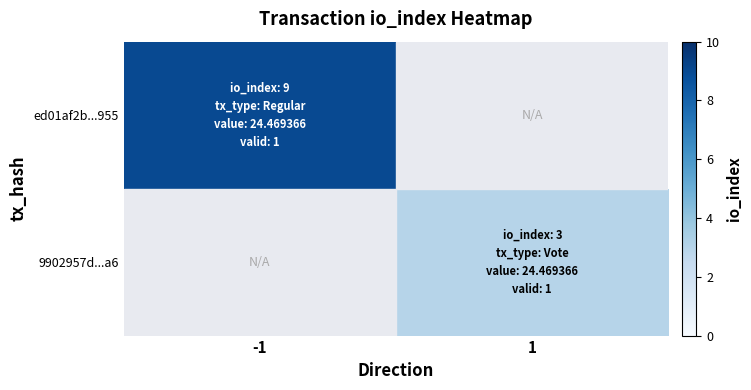

Where is ed01af2b...955 nearest to the value 9?

-1